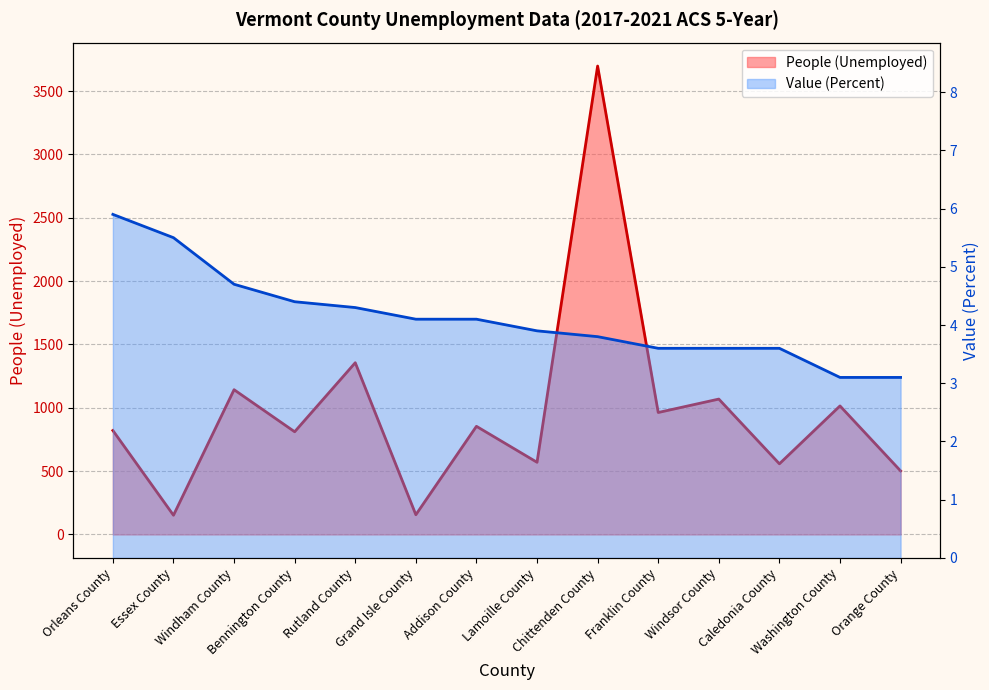

The Value (Percent) series shows 1.2 at Essex County. True or false?

False